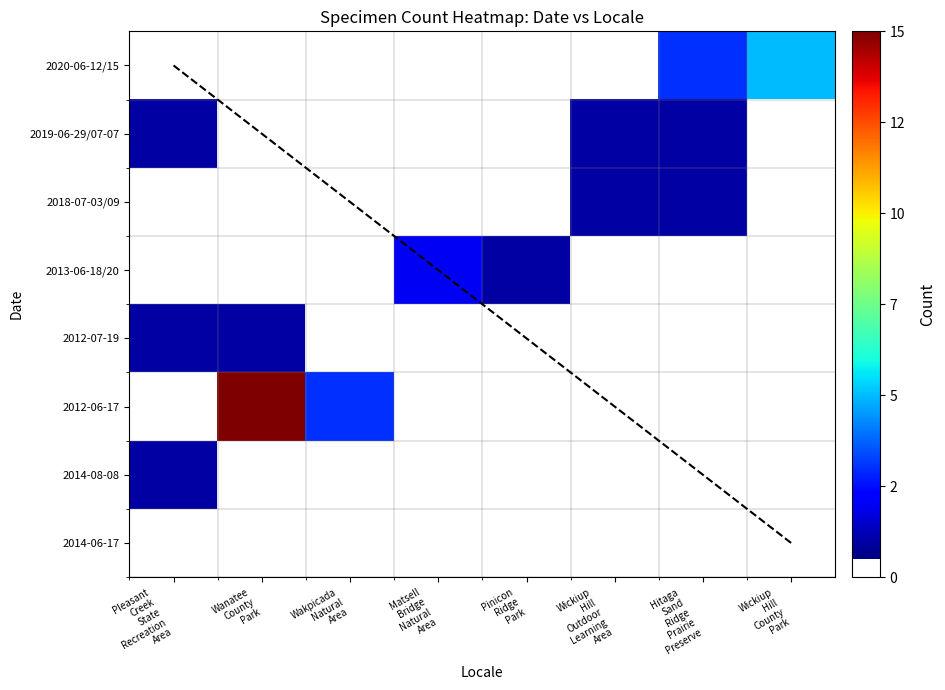

True or false: Wickiup Hill County Park has a value of 5 at 2020-06-12/15.

True